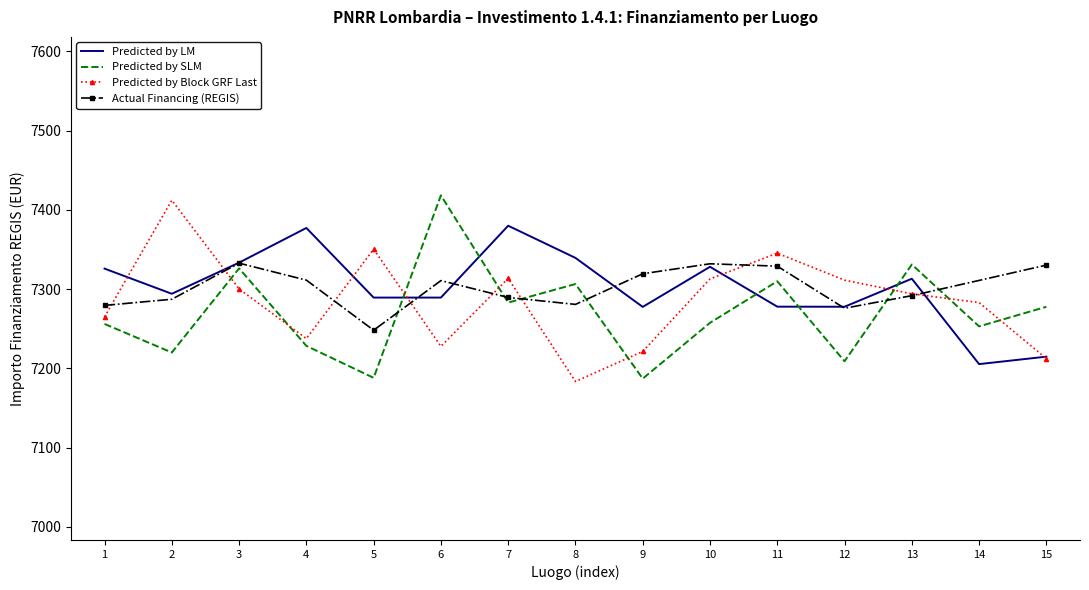

Which category has the highest value across all series?

6